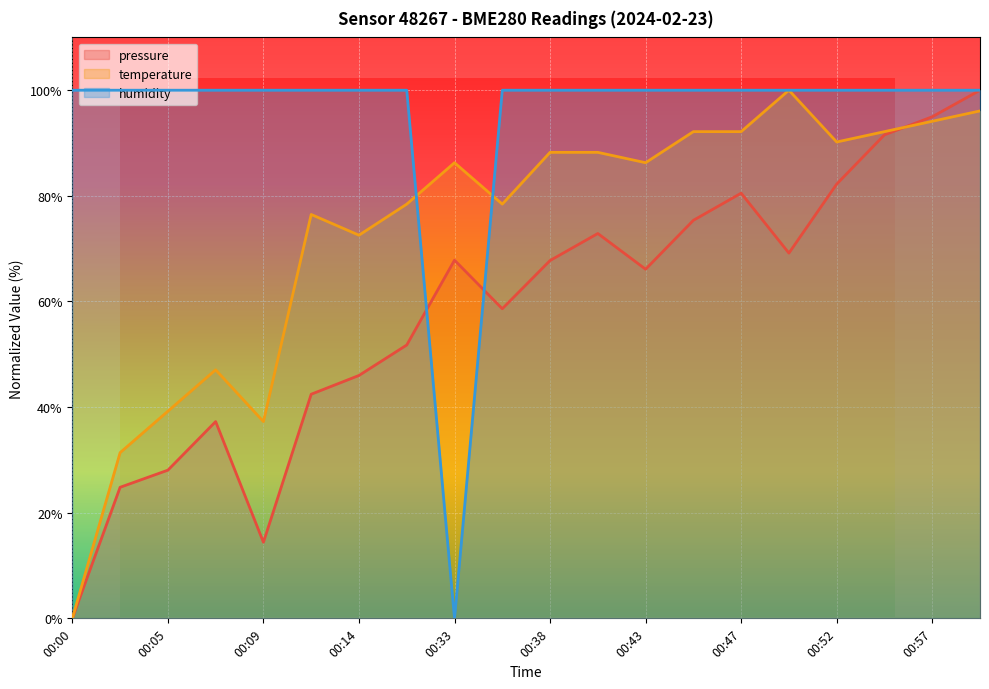

True or false: humidity has more than 1 points higher than both neighbors.

False